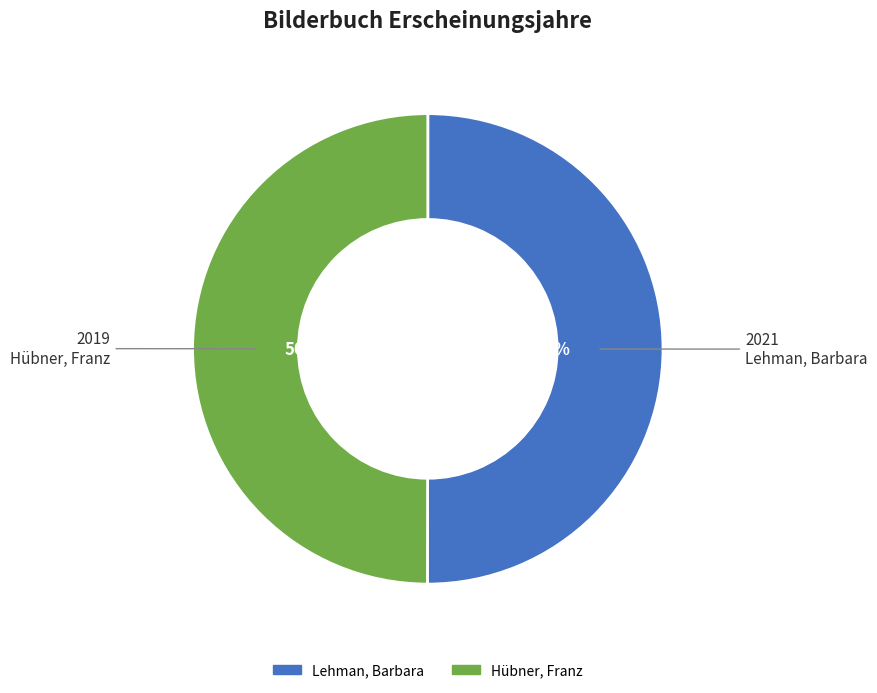

Combined, what portion of the pie is Hübner, Franz and Lehman, Barbara?

100.0%